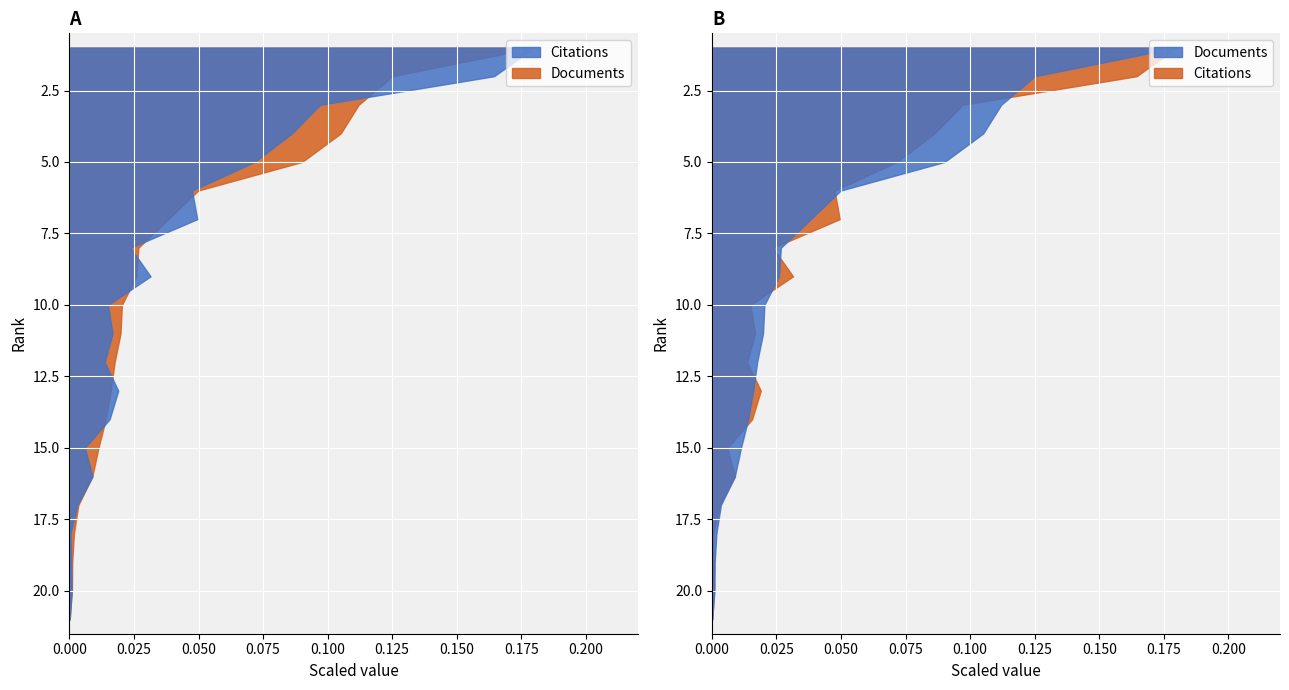

Reading left to right, transcribe all the data shown in this chart.

Documents: 1=1665	2=1157	3=1036	4=972	5=833	6=461	7=354	8=247	9=240	10=188	11=183	12=162	13=148	14=130	15=104	16=82	17=32	18=16	19=10	20=9	21=1
Citations: 1=1713	2=1565	3=924	4=820	5=682	6=452	7=471	8=225	9=299	10=142	11=159	12=130	13=180	14=148	15=57	16=85	17=29	18=4	19=6	20=8	21=1